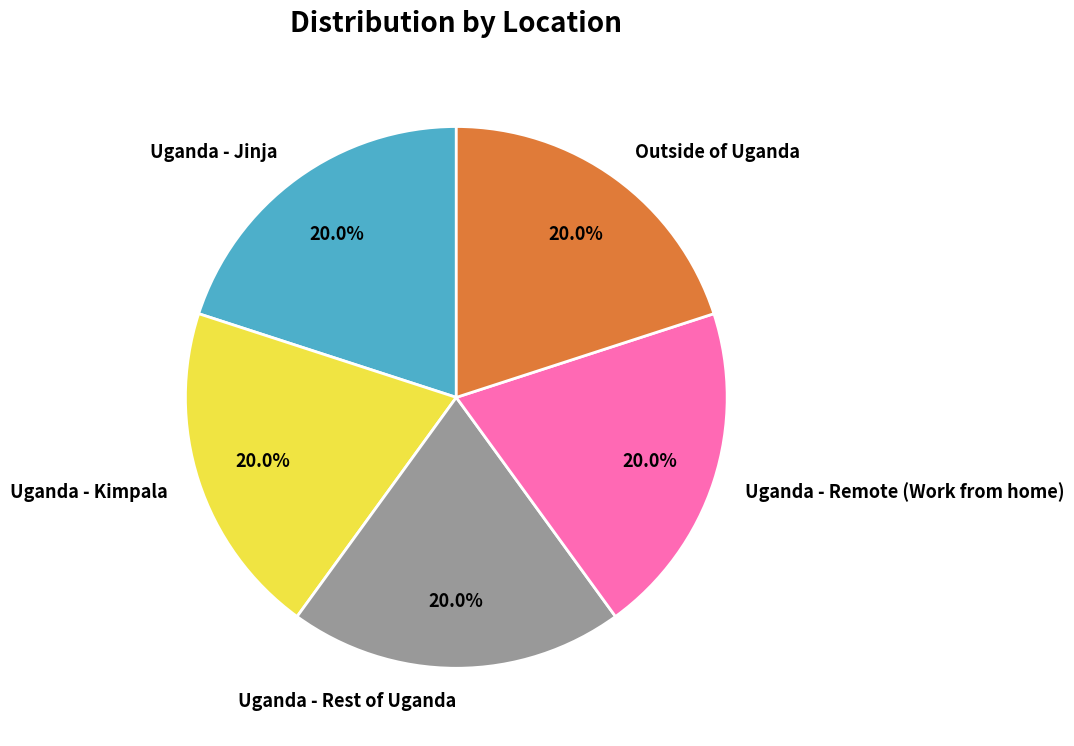

What is the total percentage of Uganda - Kimpala and Outside of Uganda?

40.0%